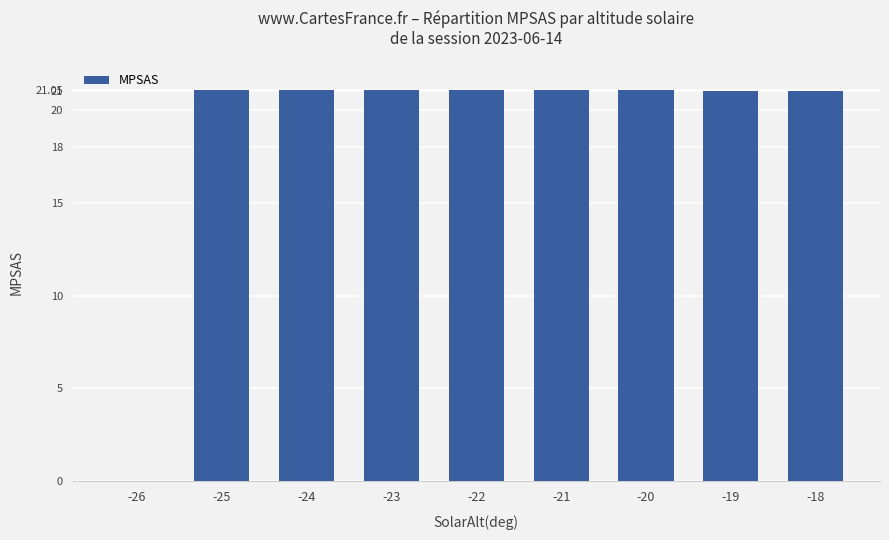

What is the ratio of the value at -20 to the value at -21?

1.0